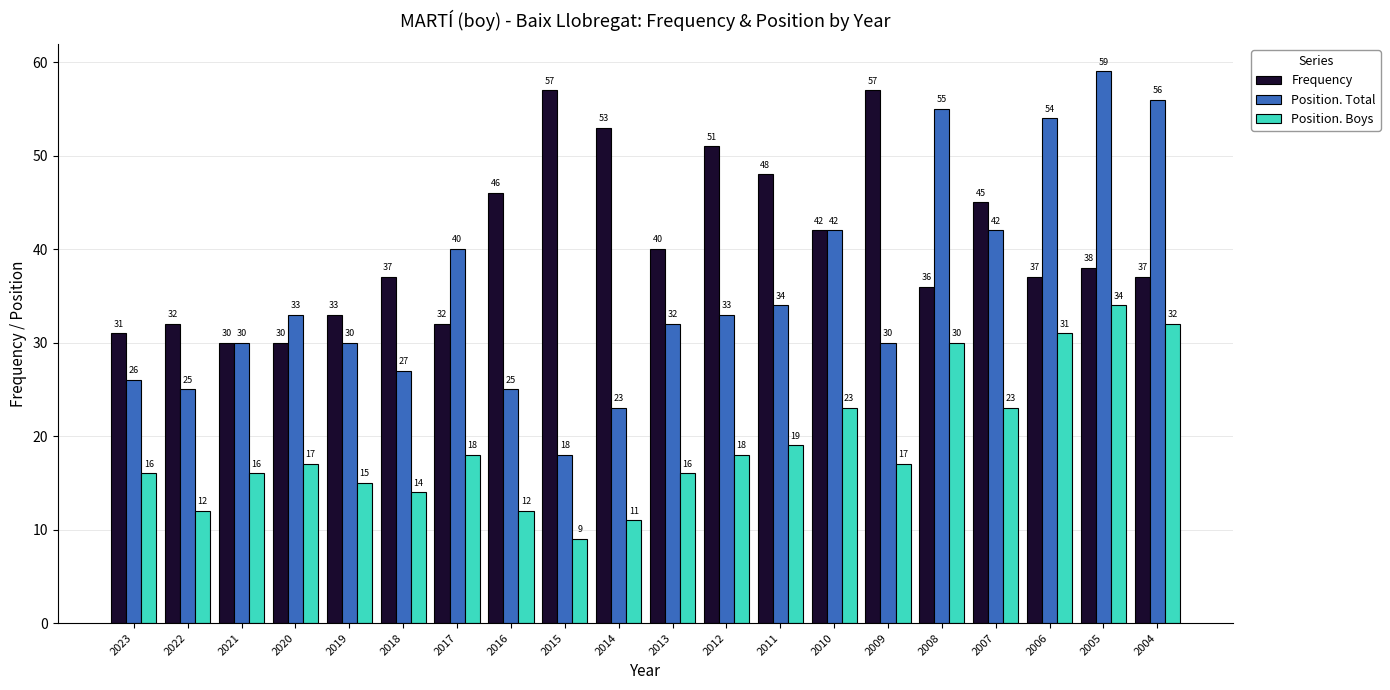

What is the value of the Frequency bar at the 9th from the left?

57